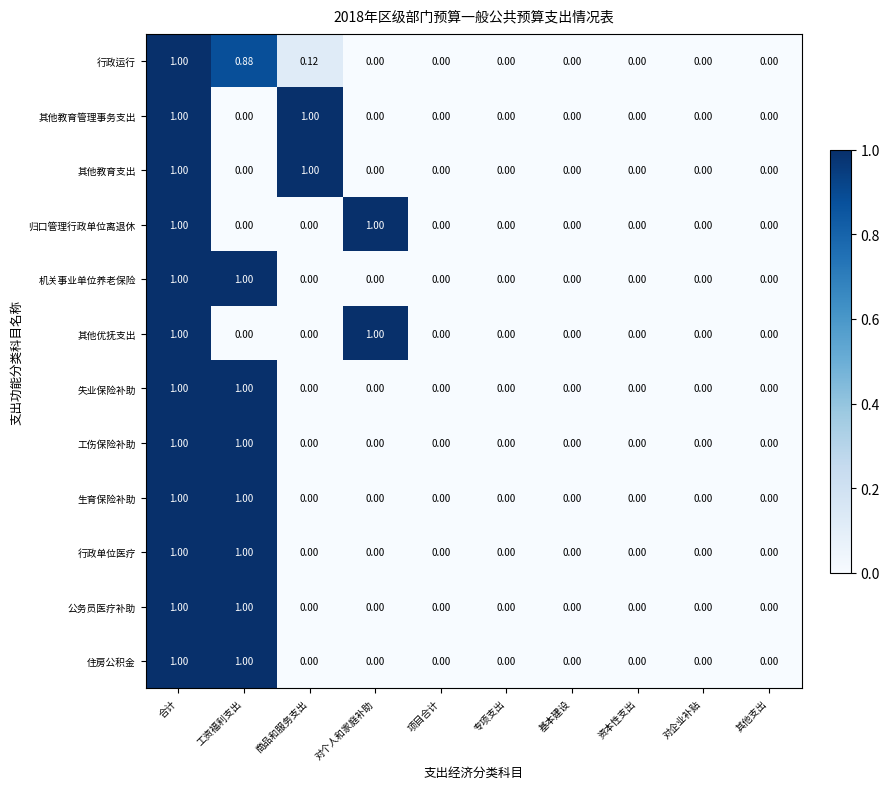

At which category is the sum across all series the highest?

合计